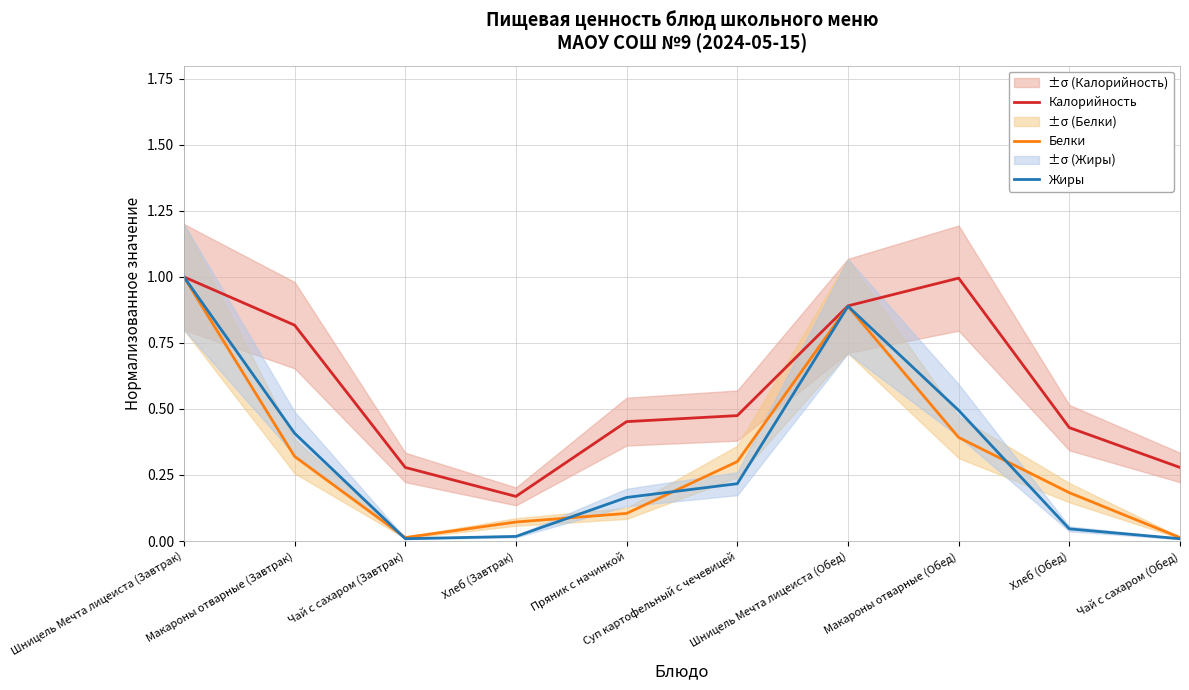

At how many categories does at least one series exceed 0?

10